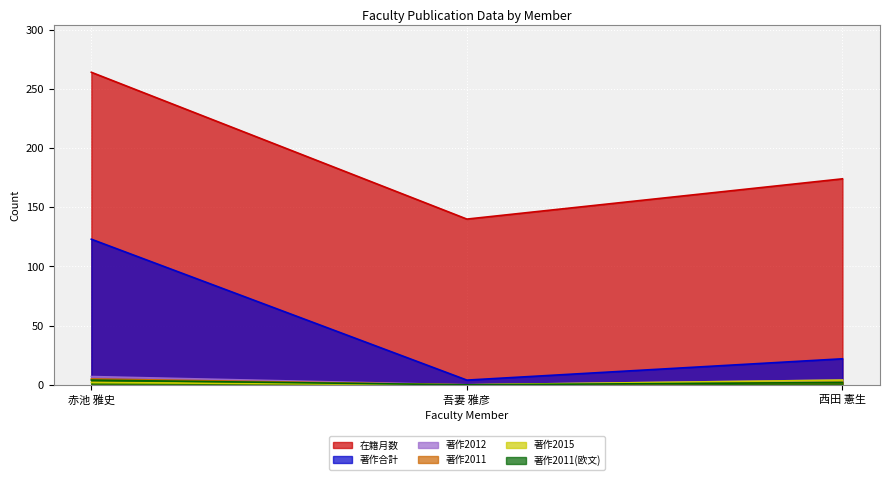

What is the minimum value for 在籍月数?

140